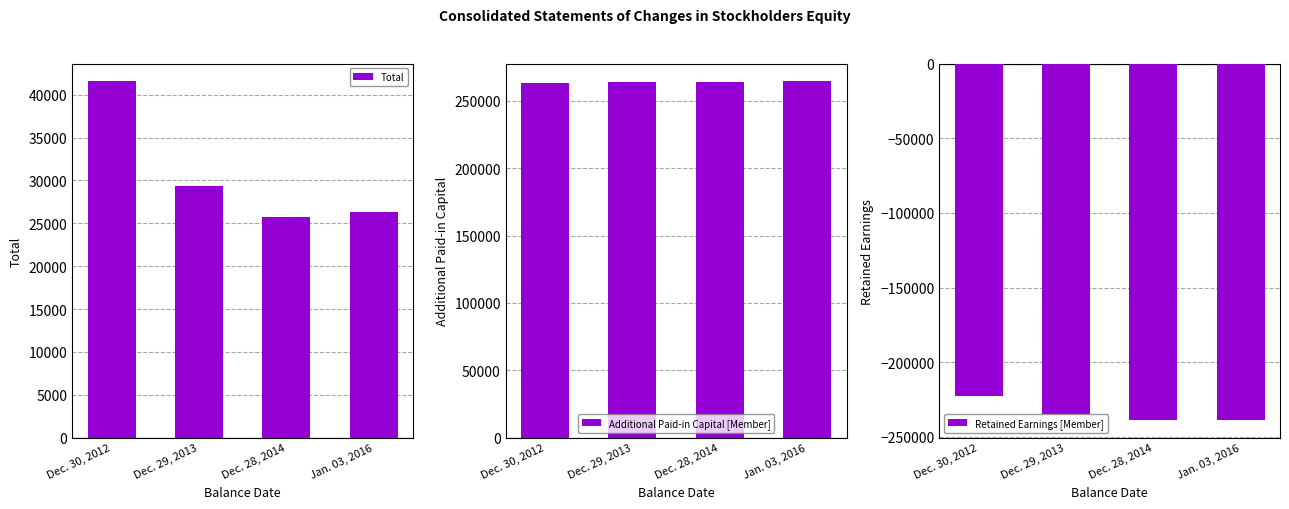

Which series has the largest total across all categories?

Additional Paid-in Capital [Member]